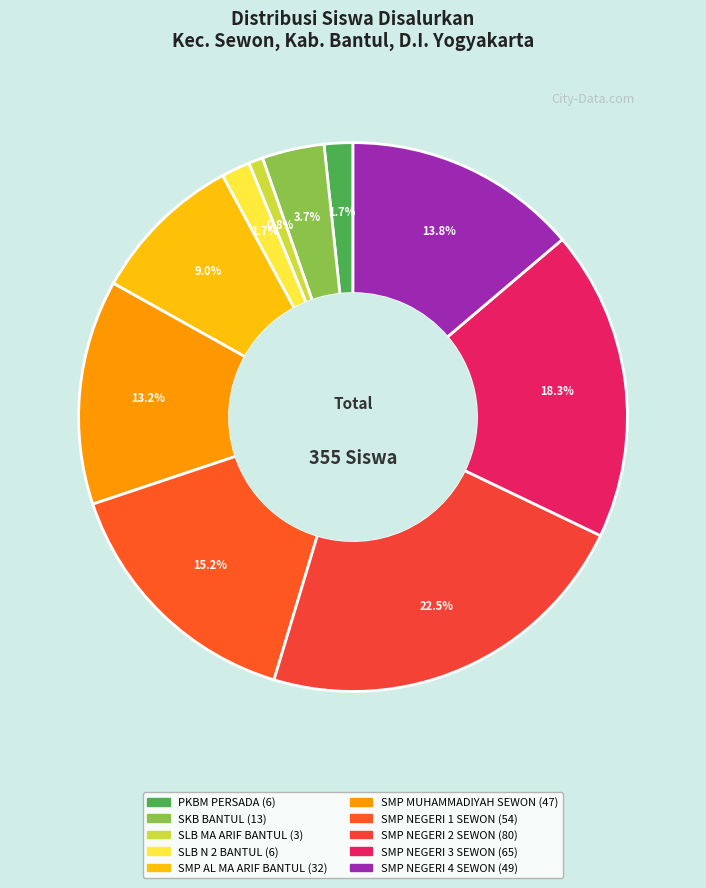

To the nearest percent, what portion does SKB BANTUL represent?

4%